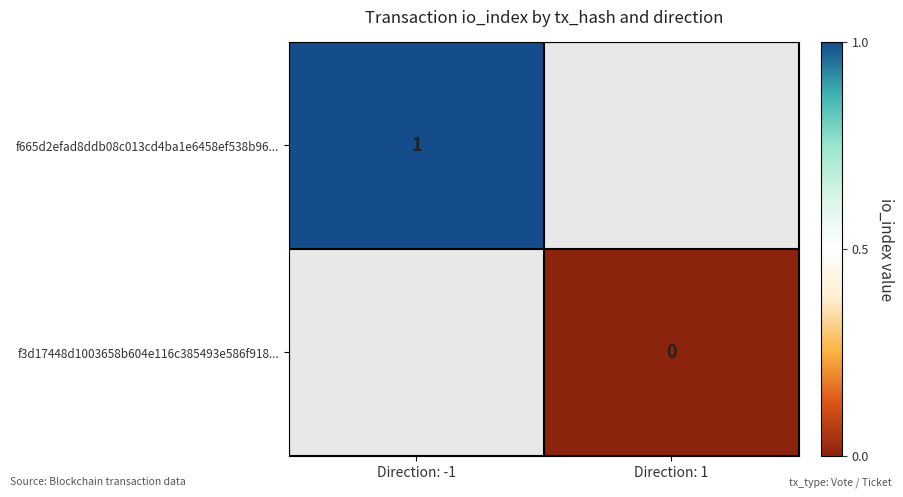

List the series in order of their peak value, highest first.

f665d2efad8ddb08c013cd4ba1e6458ef538b96..., f3d17448d1003658b604e116c385493e586f918...